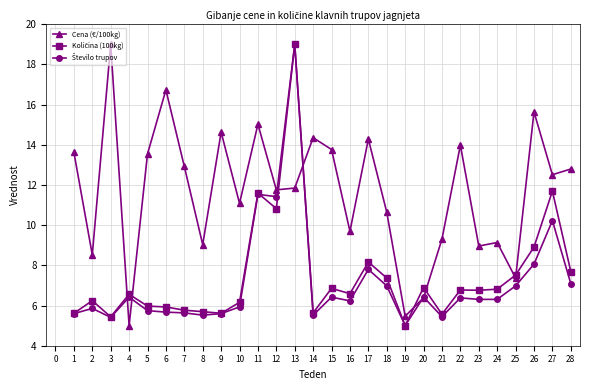

What is the value of the Cena (€/100kg) point at the 28th from the left?

12.8